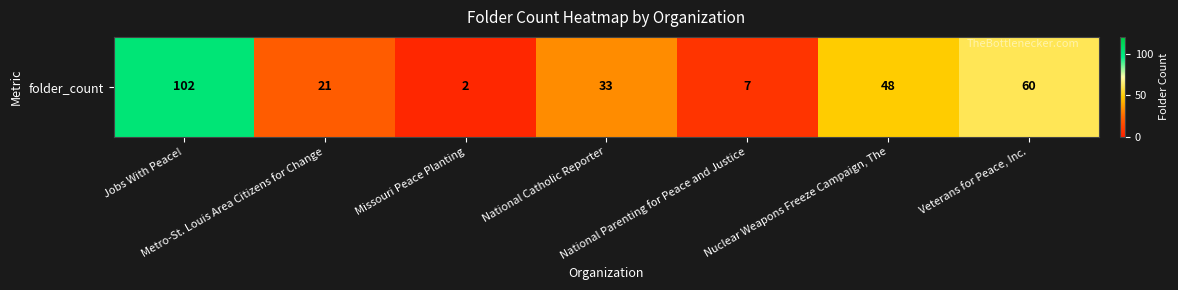

The value at Jobs With Peace! is 102. True or false?

True